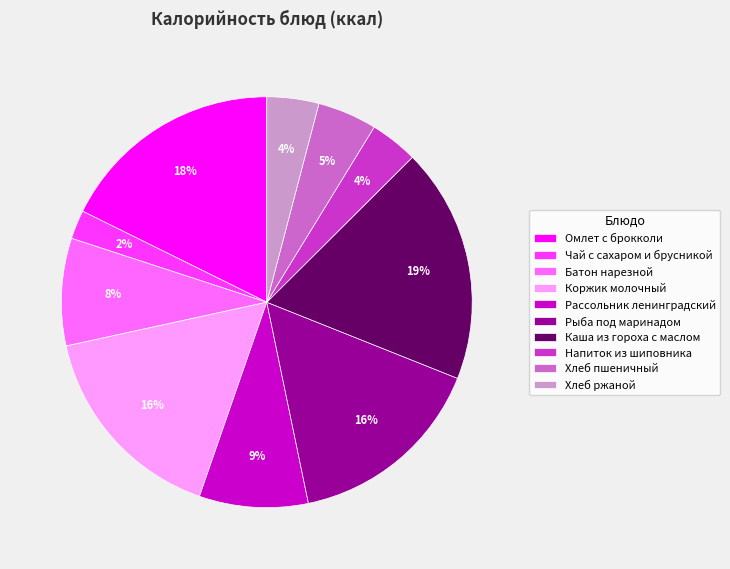

Which category has the biggest portion of the pie?

Каша из гороха с маслом